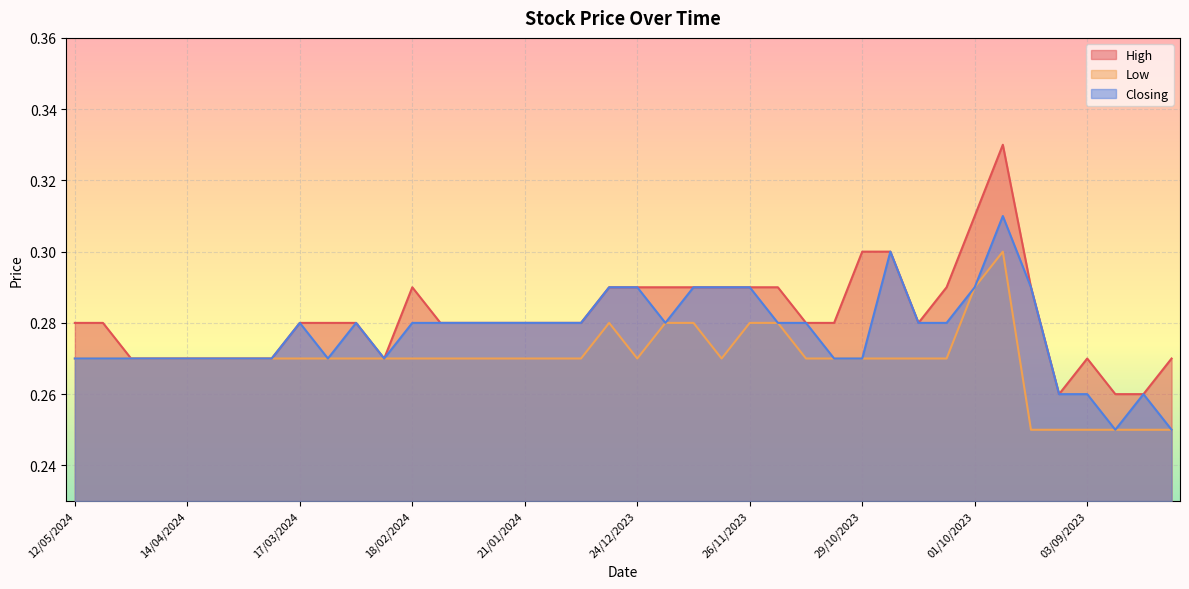

At which label is High closest to 0?

10/09/2023